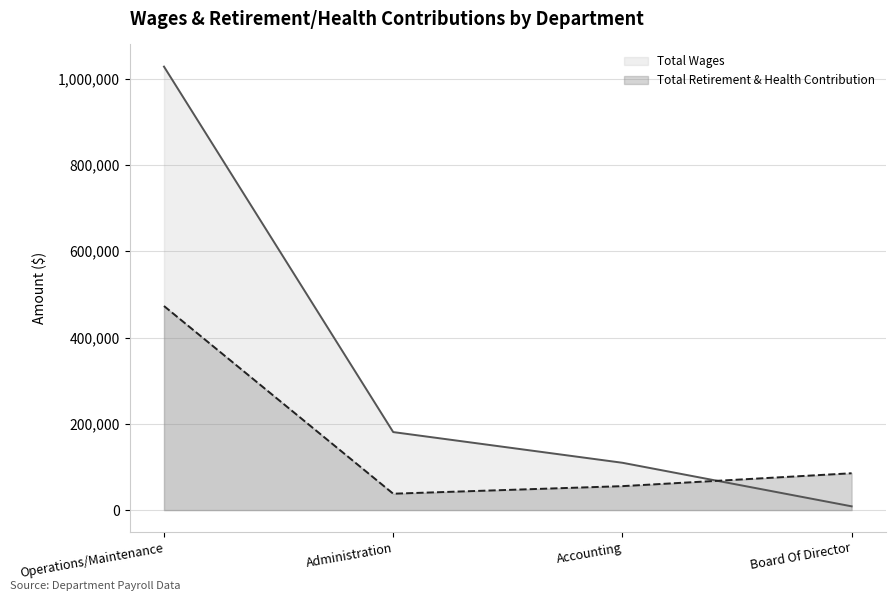

Reading right to left, transcribe all the data shown in this chart.

Total Wages: Board Of Director=8700	Accounting=109677	Administration=180818	Operations/Maintenance=1027868
Total Retirement & Health Contribution: Board Of Director=85381	Accounting=55505	Administration=37966	Operations/Maintenance=472991